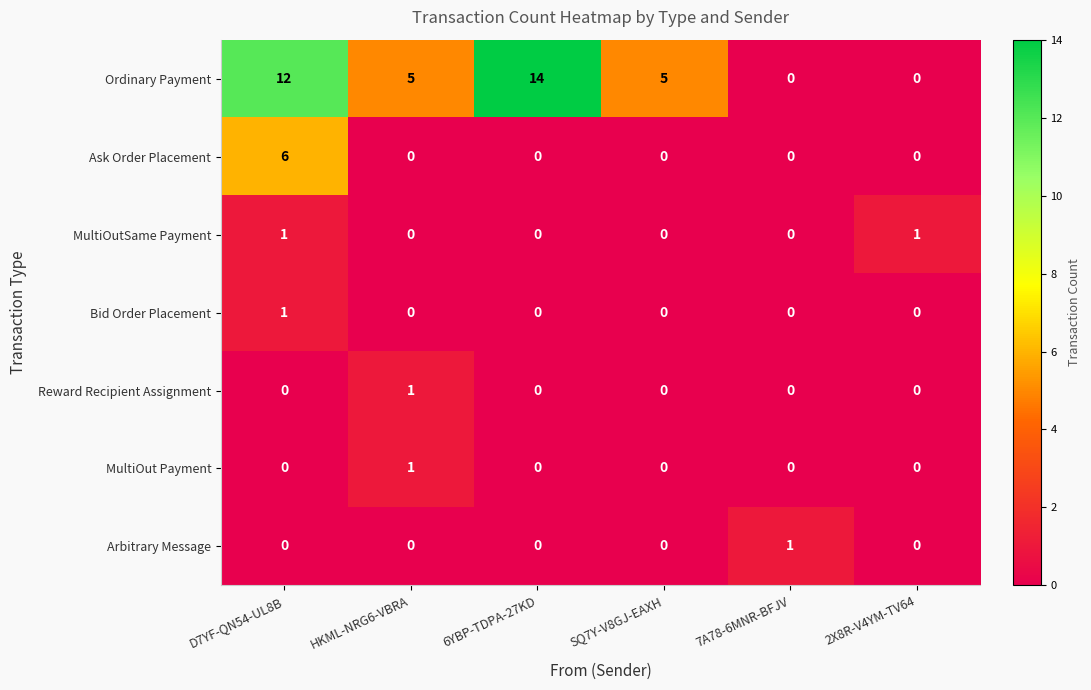

What is the difference between the maximum and second lowest values in the Ordinary Payment series?

14